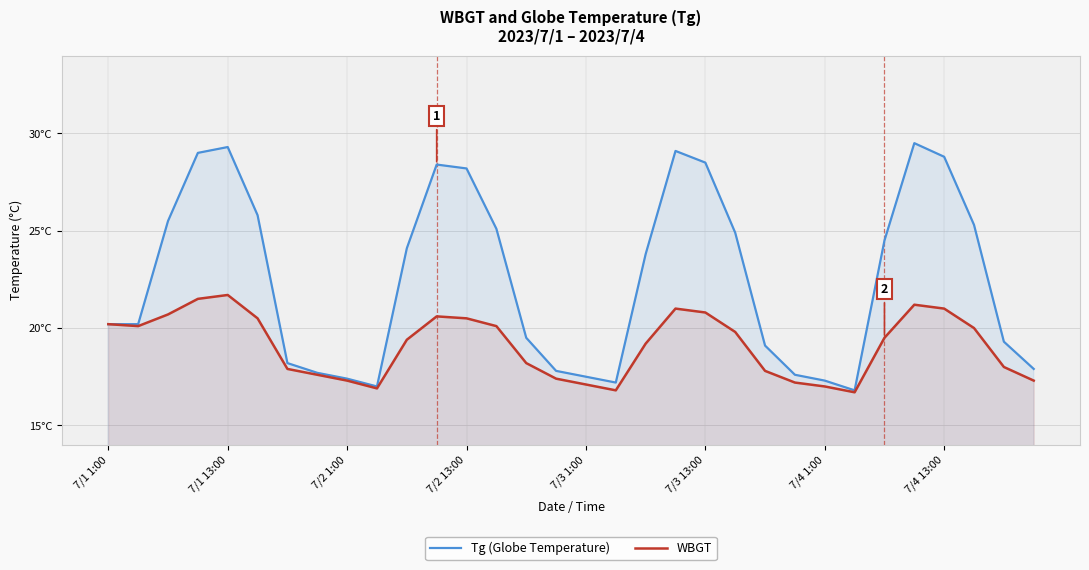

True or false: WBGT and Tg (Globe Temperature) intersect in this chart.

False